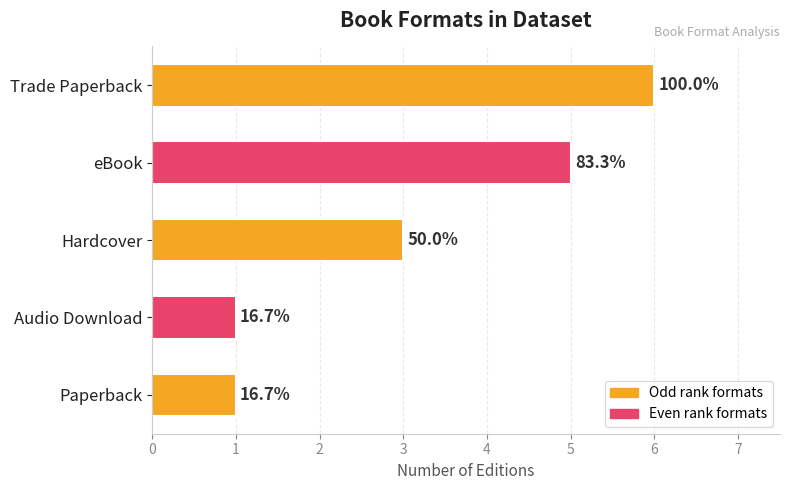

Does the chart contain any negative values?

No